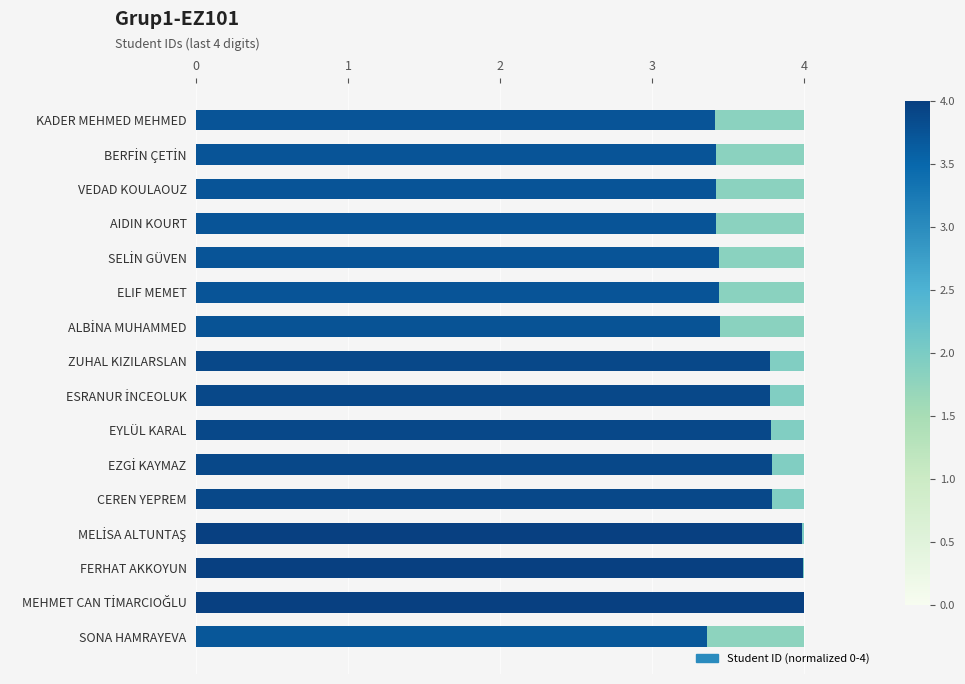

Count the number of categories in the chart.

16